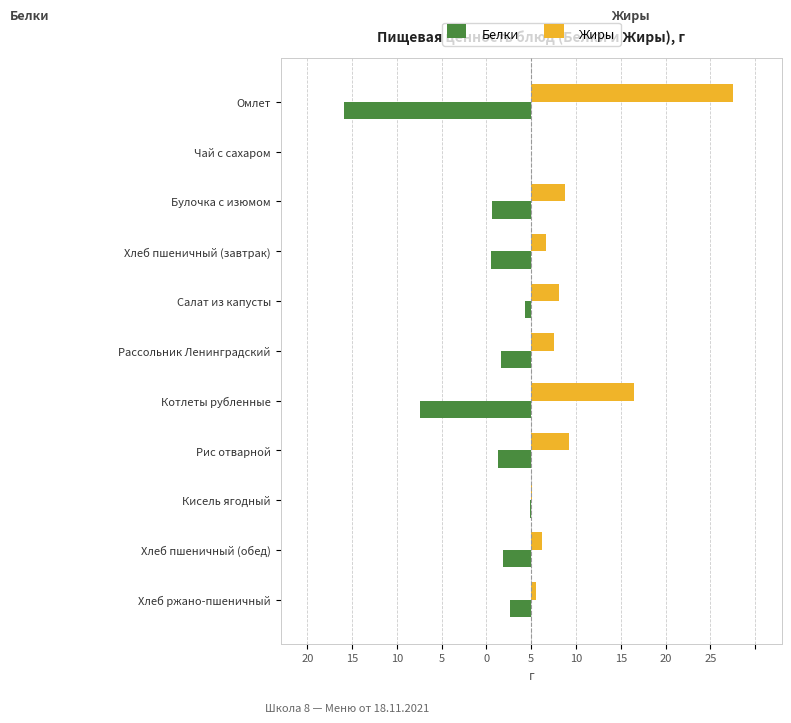

What are all the series names shown in the legend?

Белки, Жиры